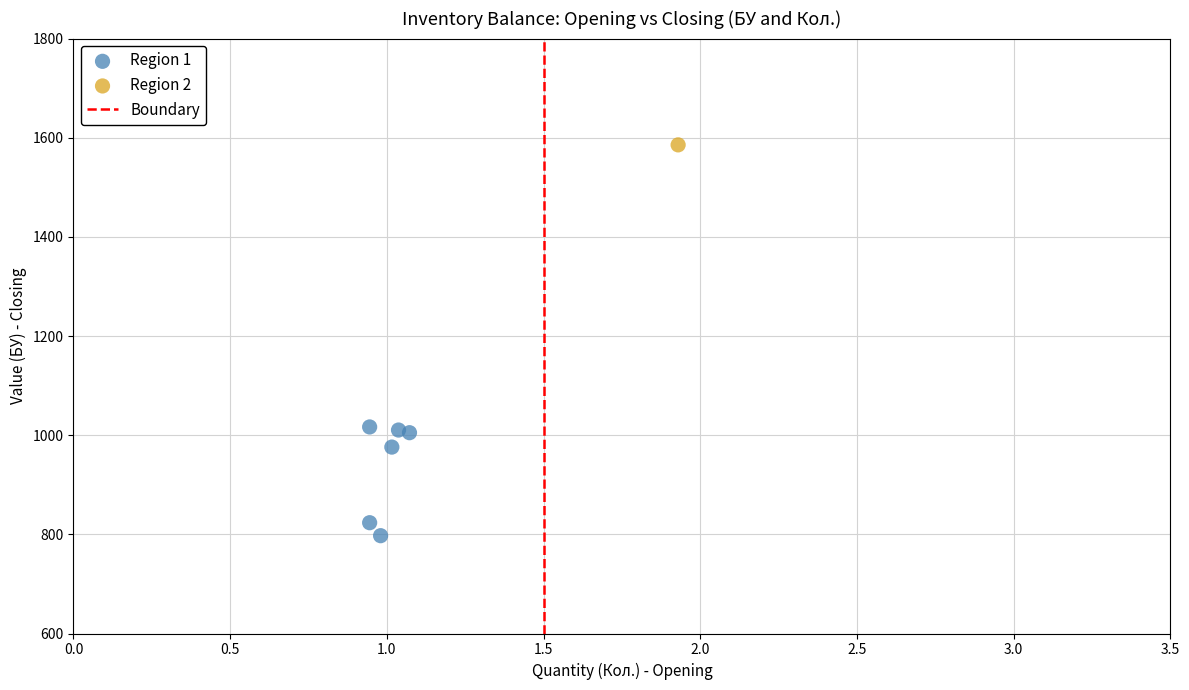

Which series contains the lowest Y value?

Region 1